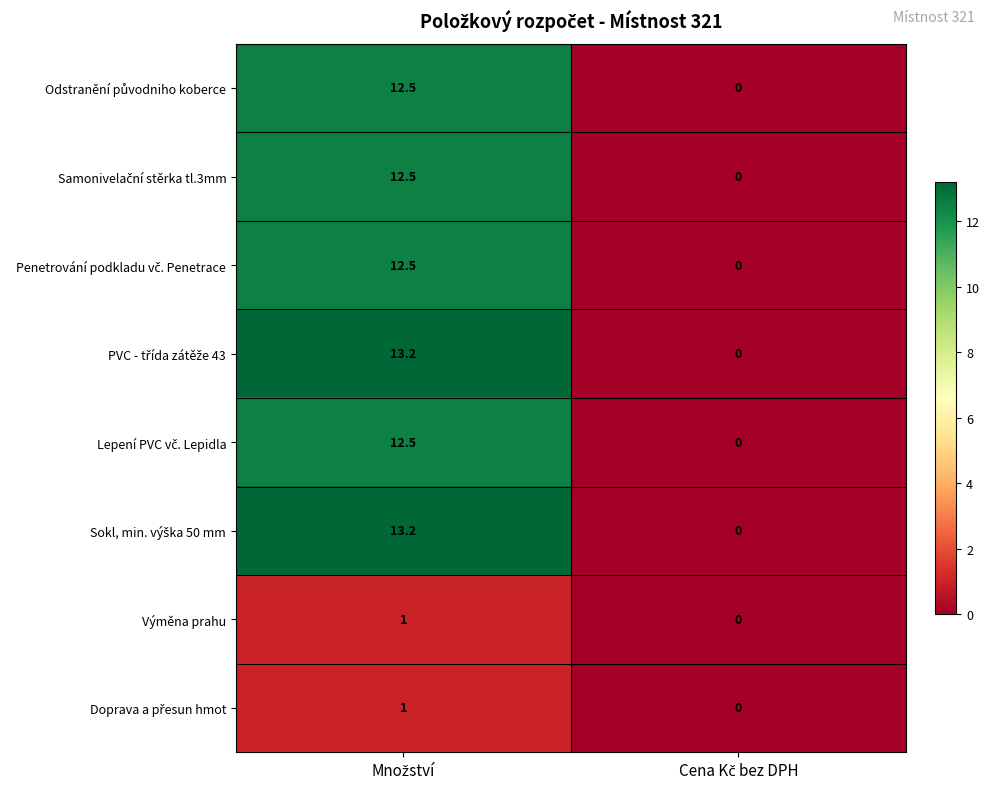

What is the greatest value displayed?

13.2